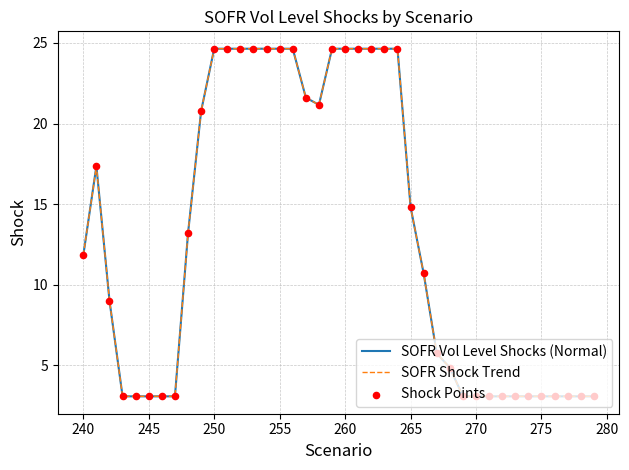

Which series has the largest total across all categories?

SOFR Vol Level Shocks (Normal)